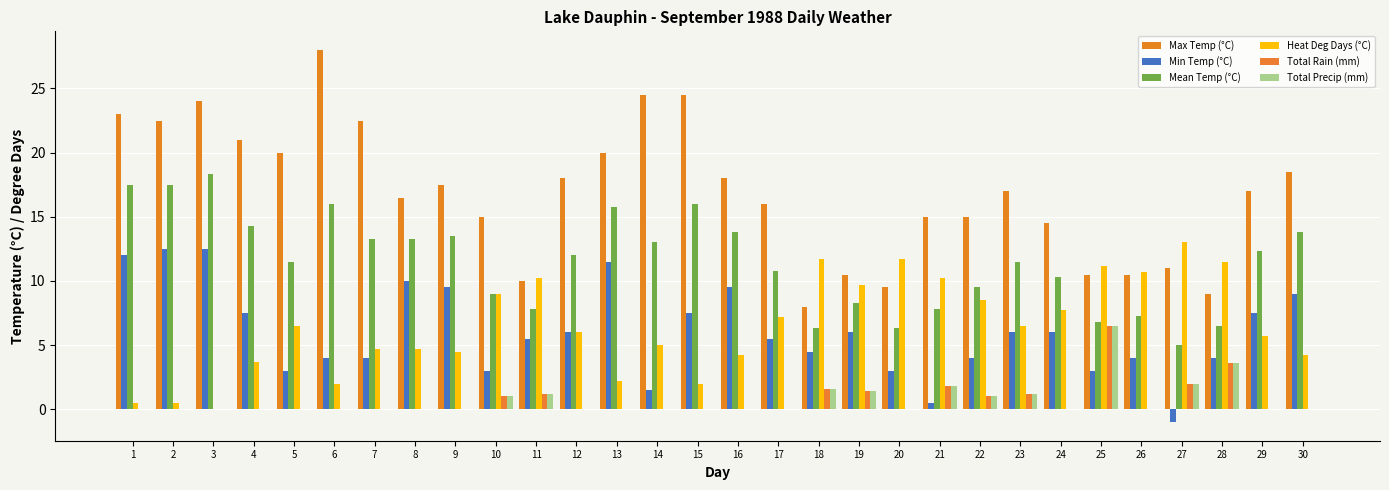

What is the difference between the maximum and minimum values in the Min Temp (°C) series?

13.5